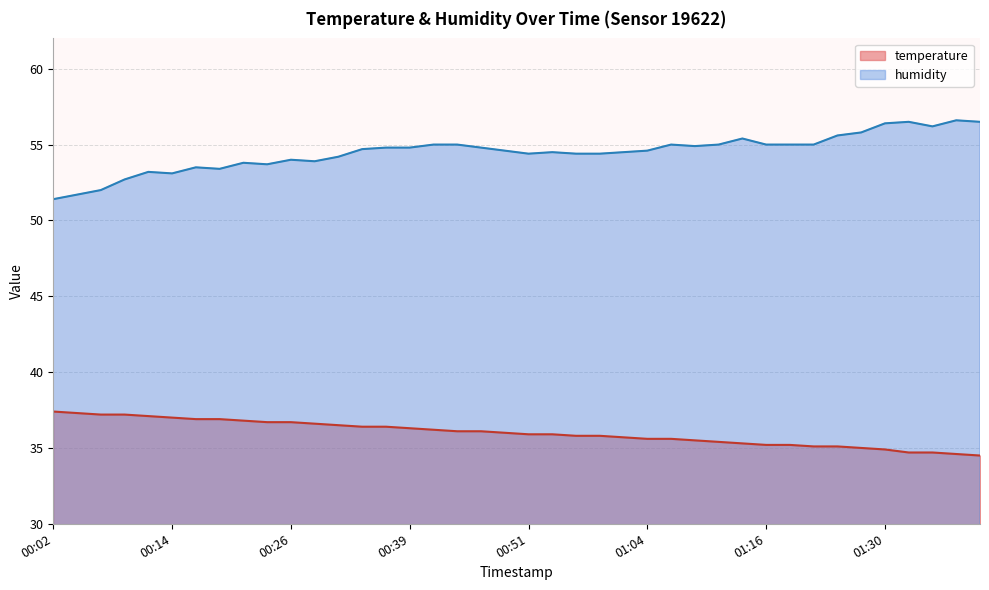

Is the value of temperature at 01:30 greater than the value of humidity at 00:34?

No